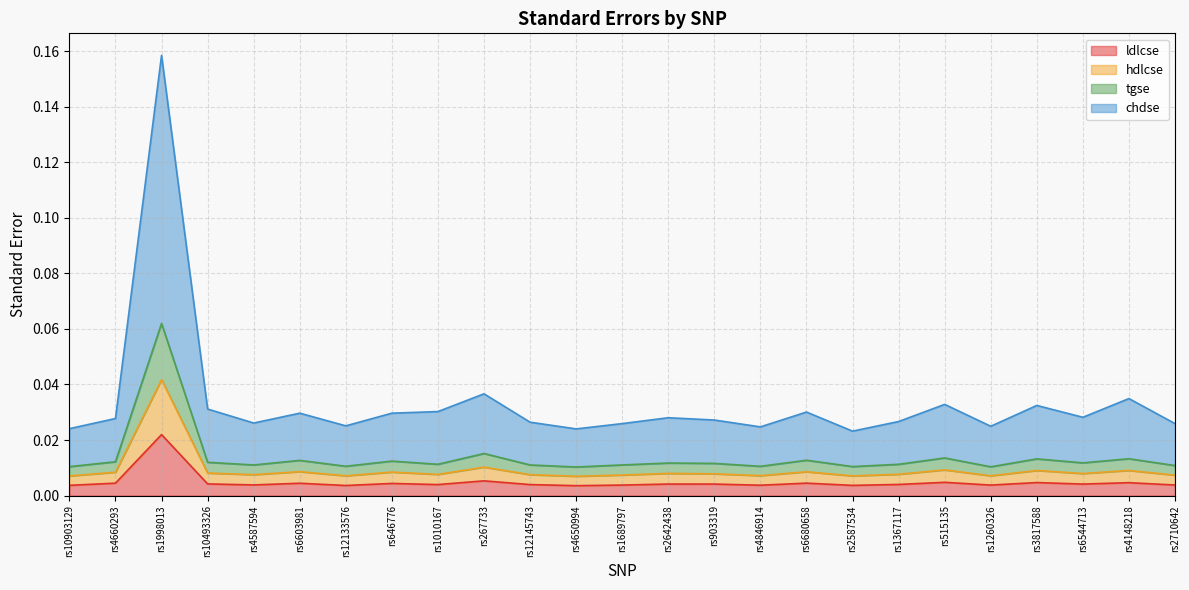

Which category has the highest value in the ldlcse series?

rs1998013